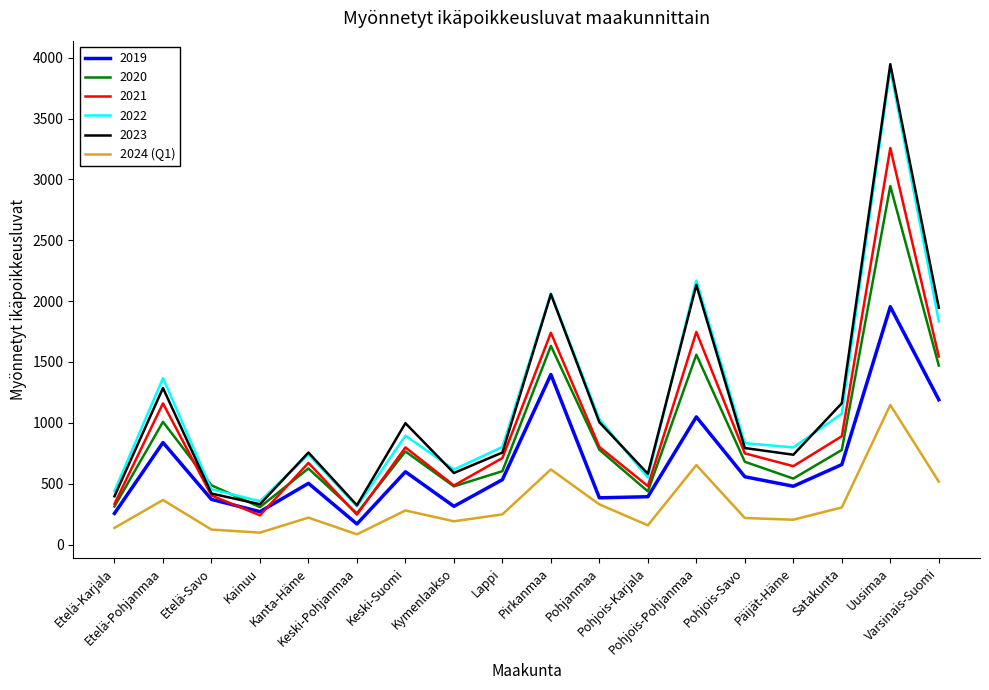

What is the maximum value shown in the chart?

3947